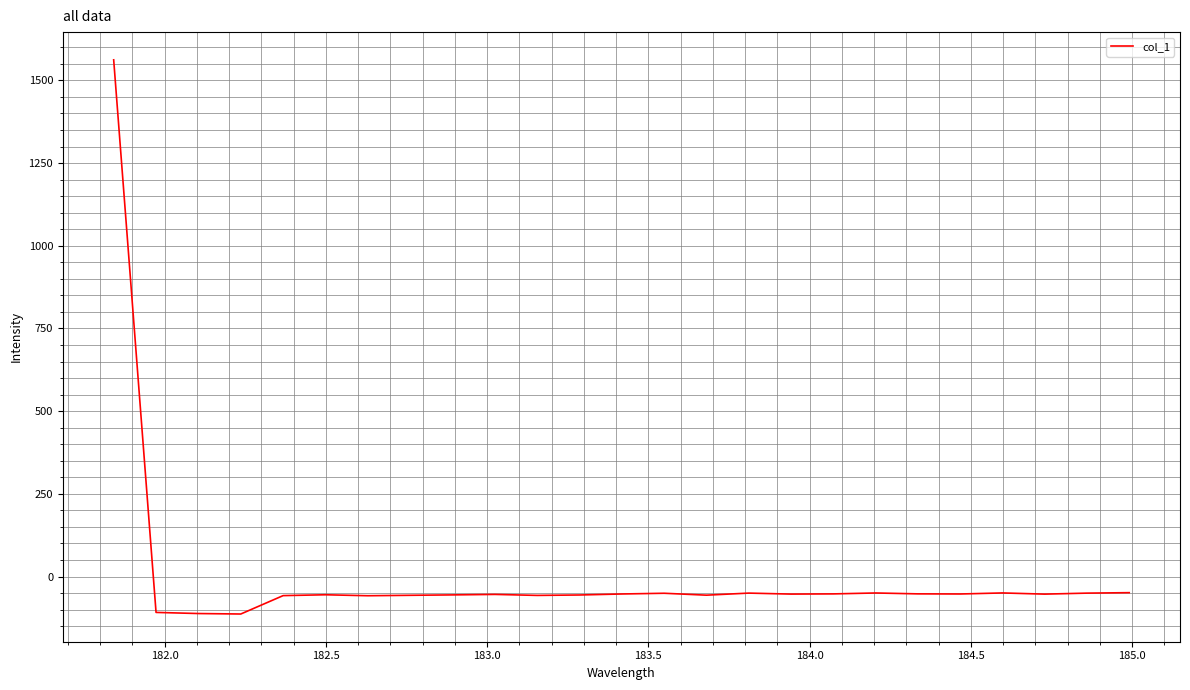

What is the minimum value shown in the chart?

-113.2